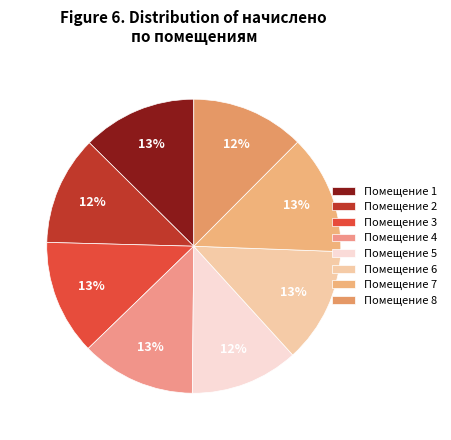

How many segments does this pie chart have?

8